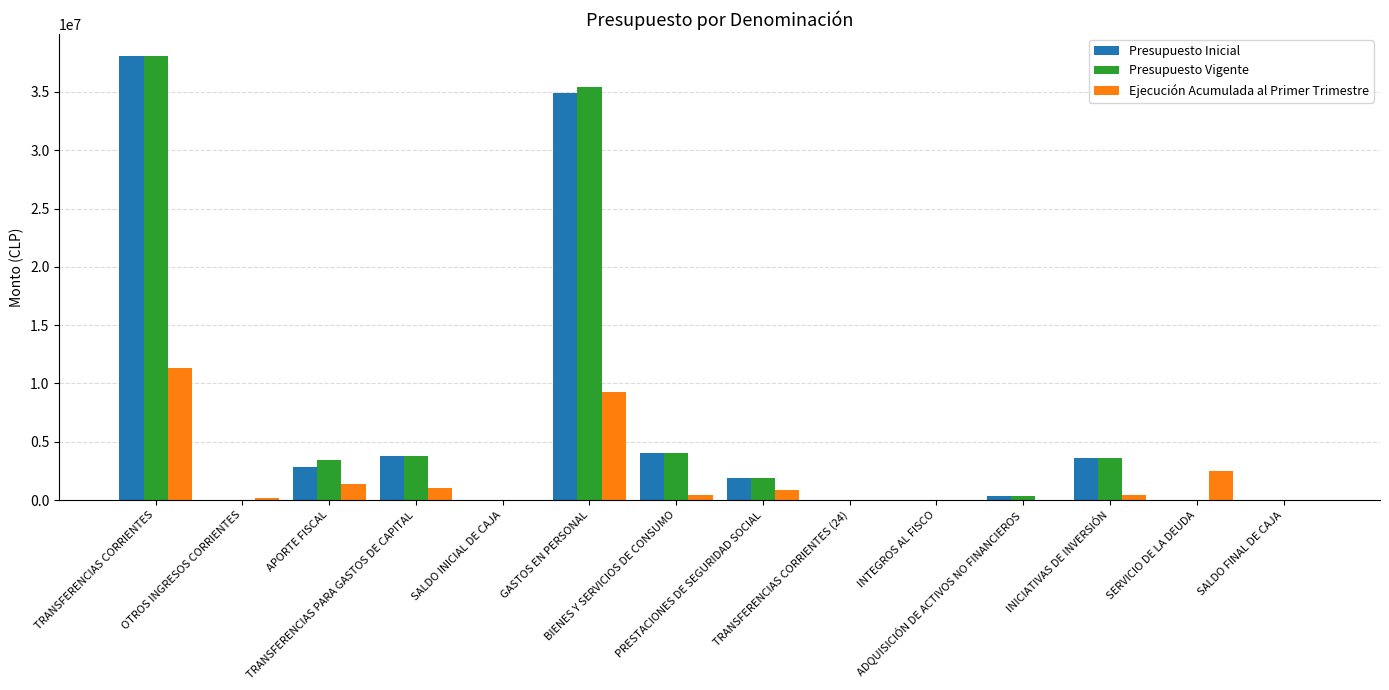

What is the sum of all Presupuesto Inicial values?

89337422